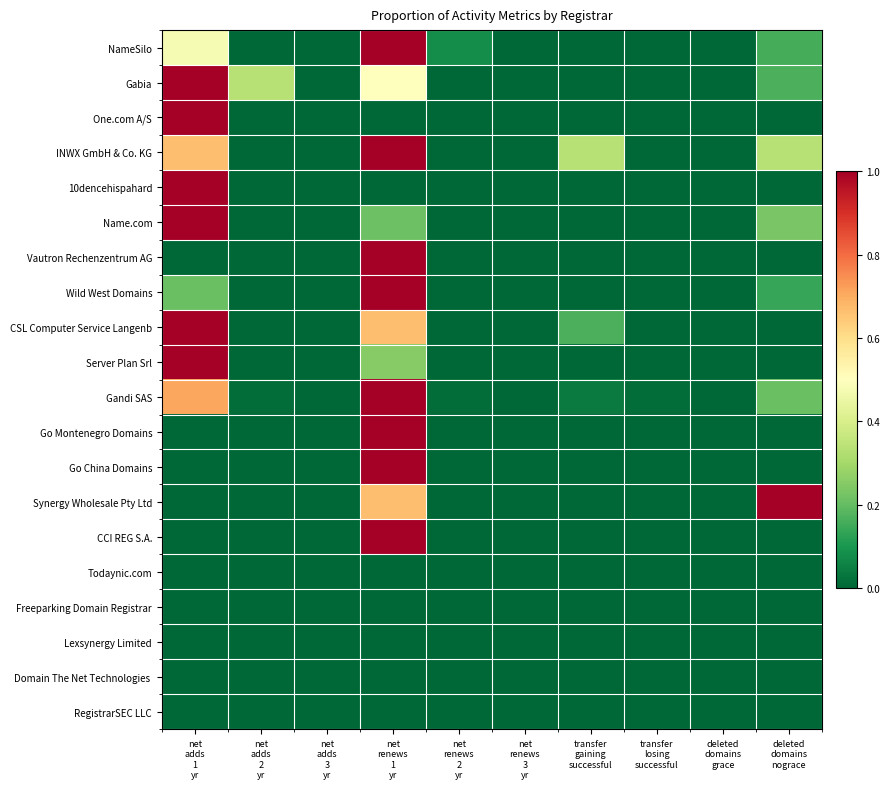

Count the number of categories in the chart.

10